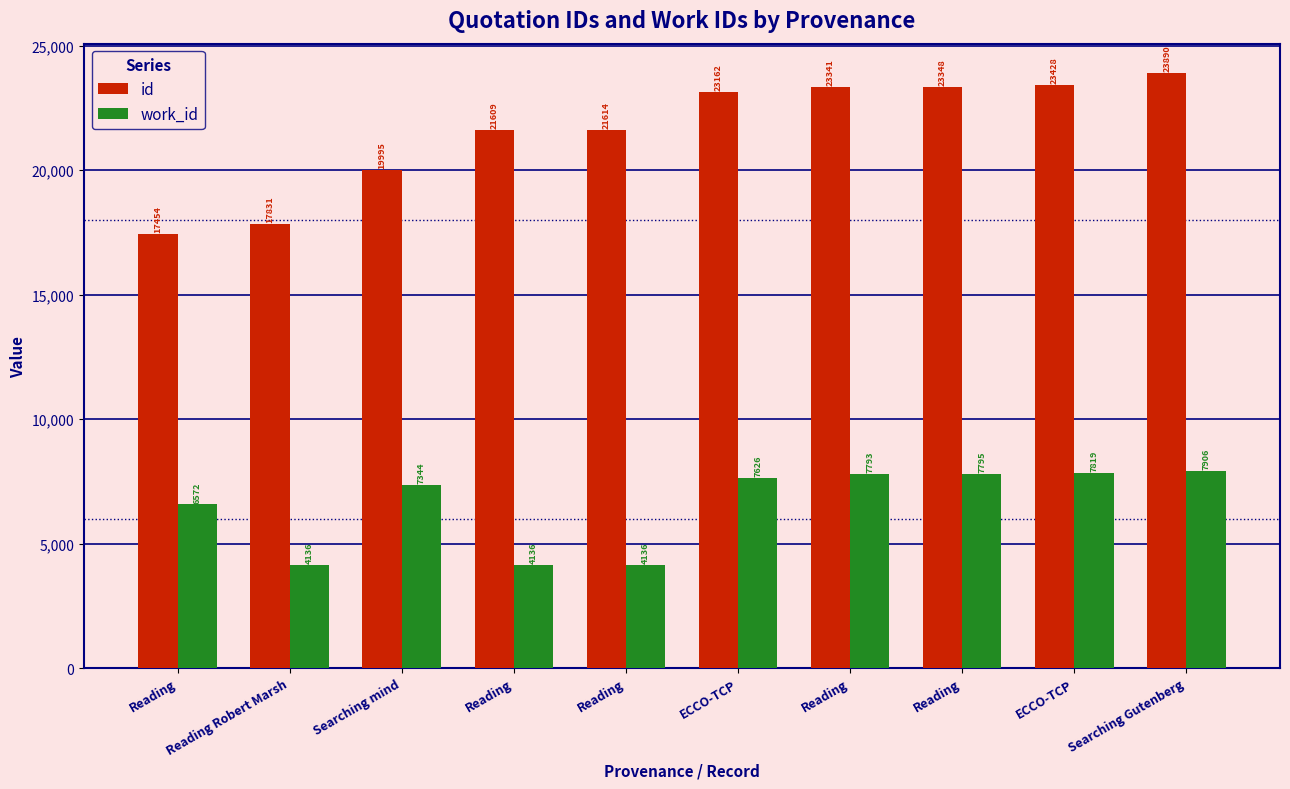

How many series are shown in this chart?

2